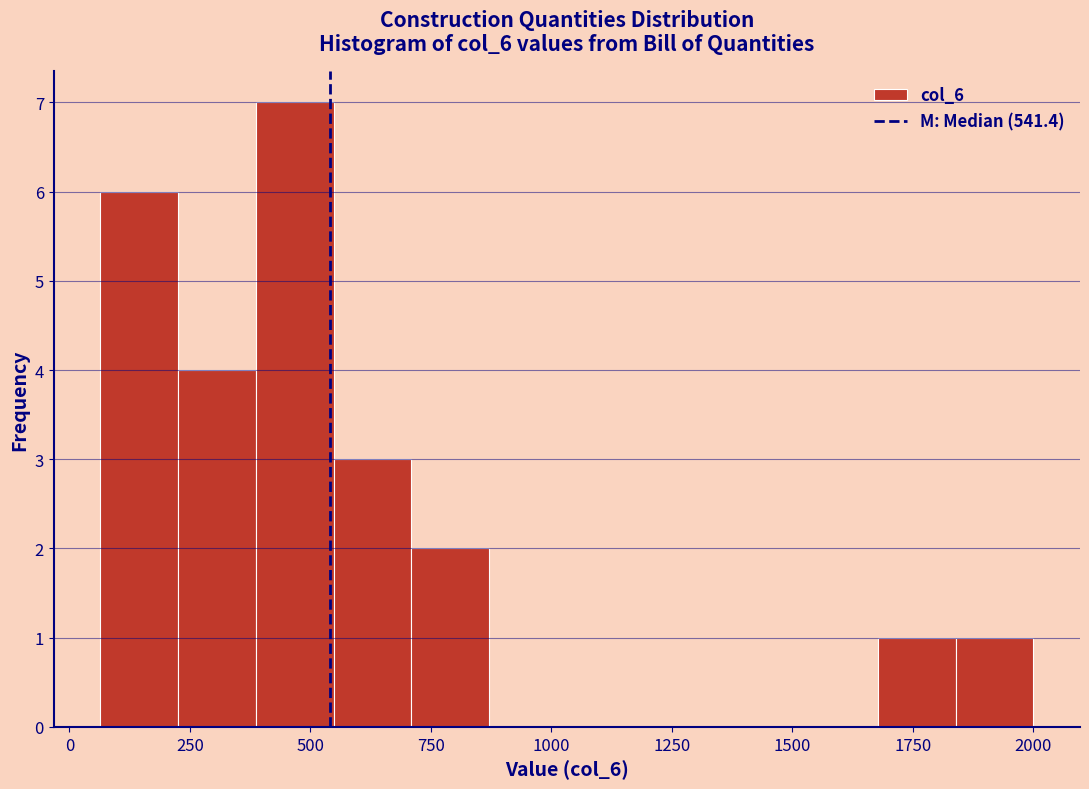

Read against the x-axis, roughly where is the centre of the tallest bar?

450